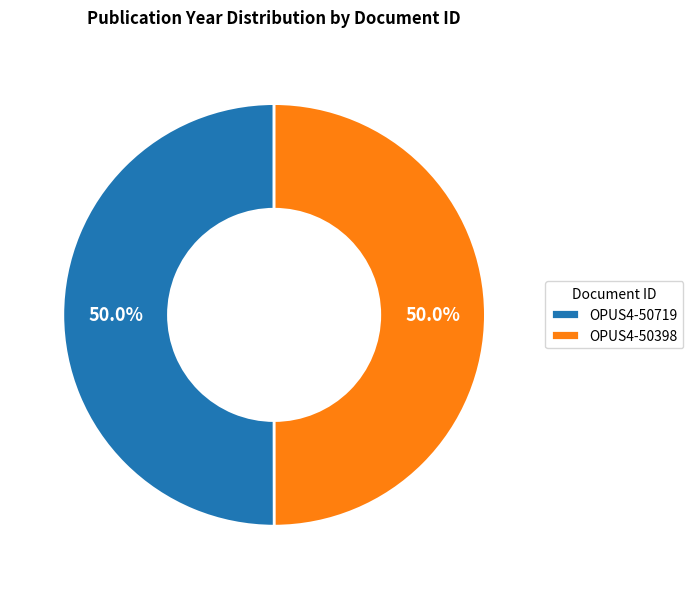

Combined, do OPUS4-50719 and OPUS4-50398 account for over 50%?

Yes